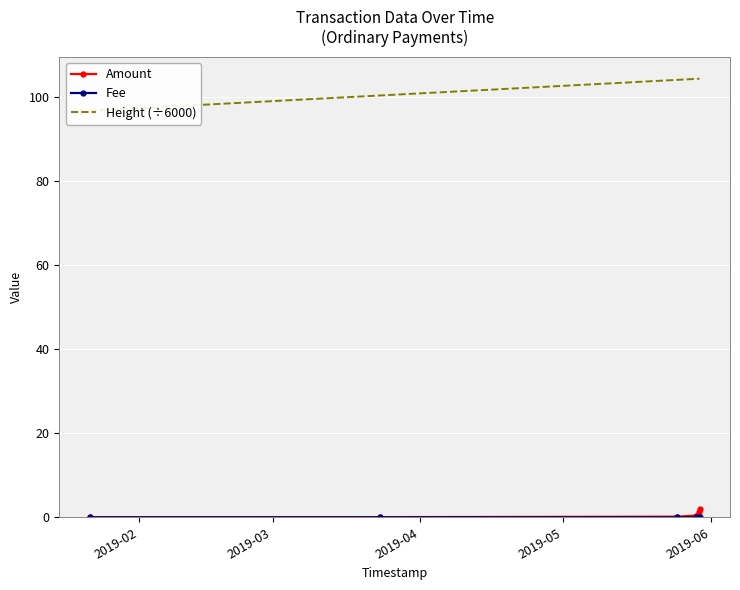

Reading right to left, extract all data points from this chart.

Amount: 1.9	1.3	0.4	0.2	0.1	0.0
Fee: 0.0	0.0	0.0	0.0	0.0	0.0
Height (÷6000): 104.3	104.3	104.3	104.1	100.3	96.7